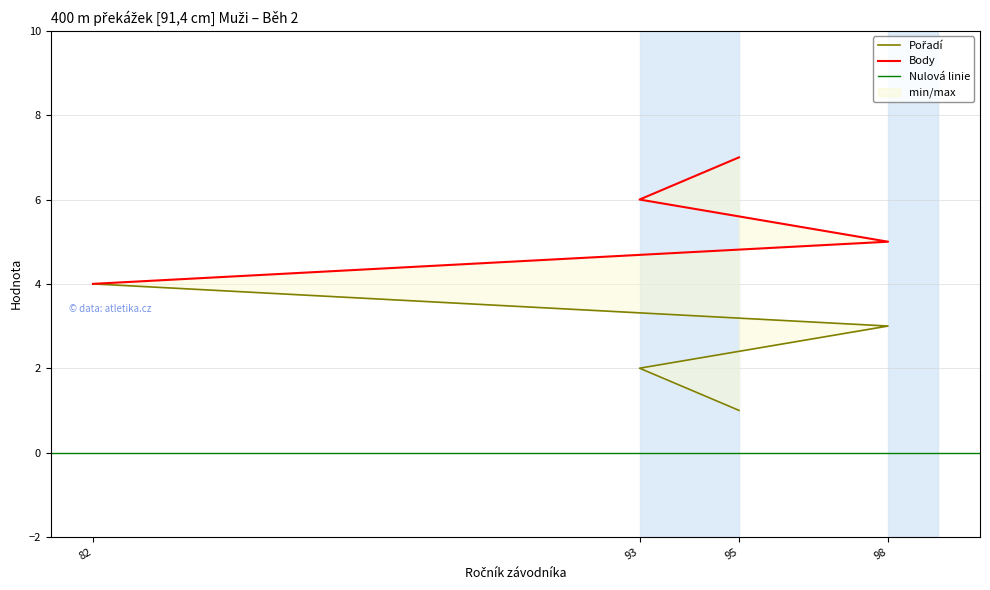

What is the sum of the Pořadí values at 95 and 93?

3